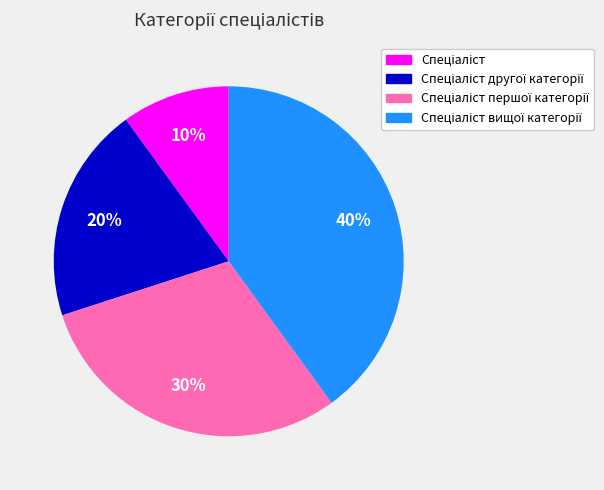

How many segments does this pie chart have?

4